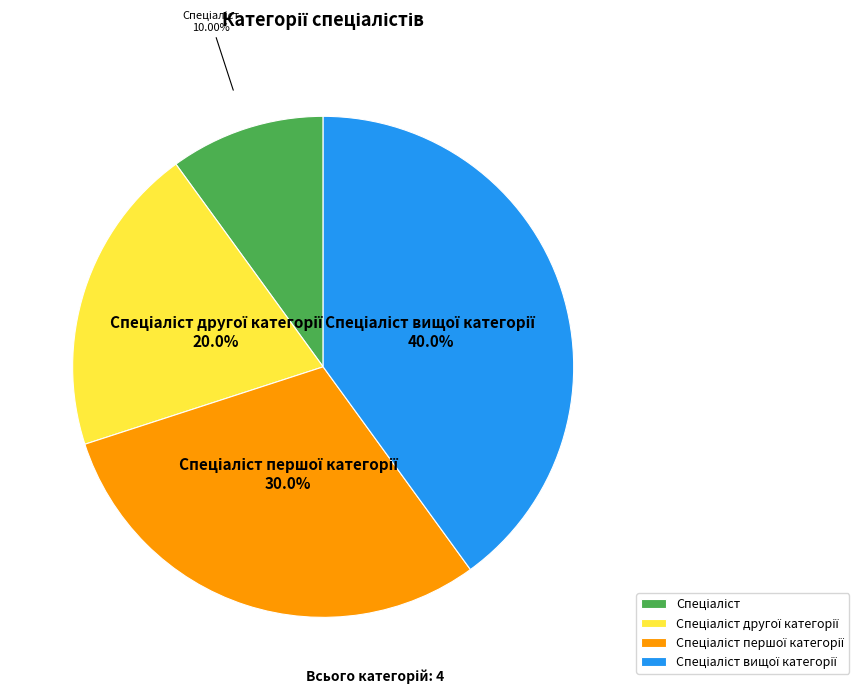

Is there a majority slice in this chart?

No